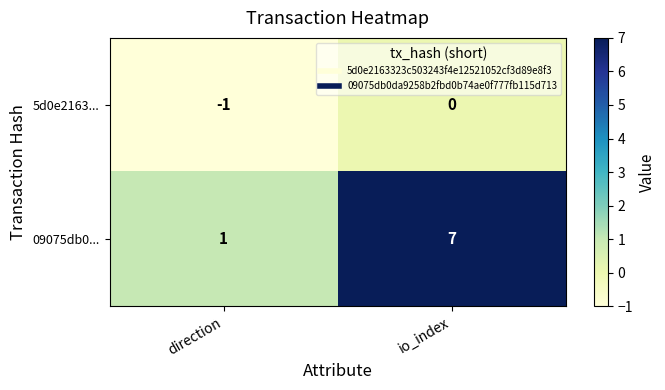

Reading left to right, list all the values displayed in this chart.

5d0e2163...: -1	0
09075db0...: 1	7